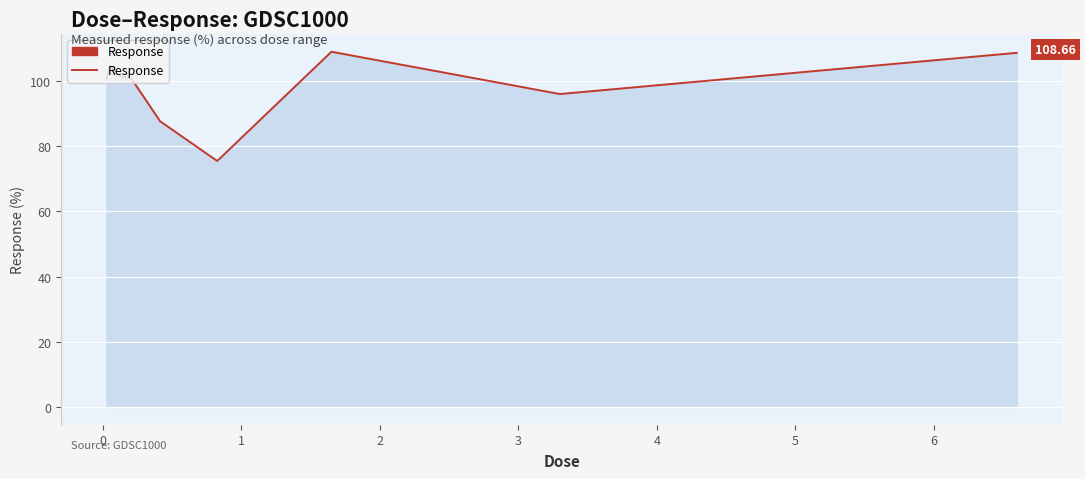

What is the sum of all values?

884.5